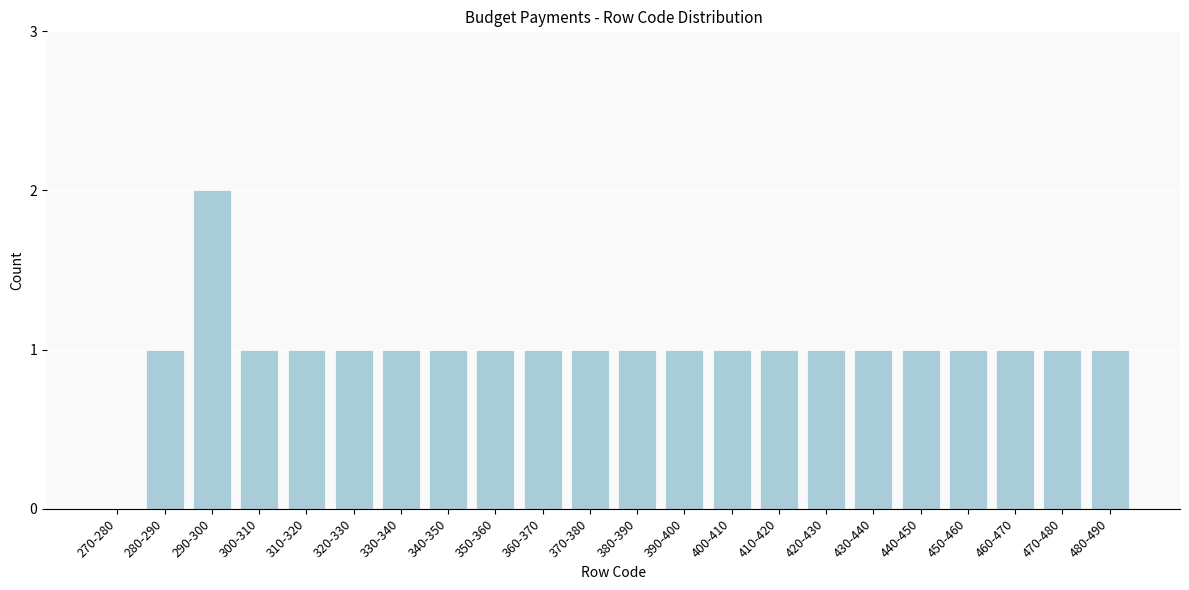

Reading right to left, extract all data points from this chart.

480-490=1	470-480=1	460-470=1	450-460=1	440-450=1	430-440=1	420-430=1	410-420=1	400-410=1	390-400=1	380-390=1	370-380=1	360-370=1	350-360=1	340-350=1	330-340=1	320-330=1	310-320=1	300-310=1	290-300=2	280-290=1	270-280=0